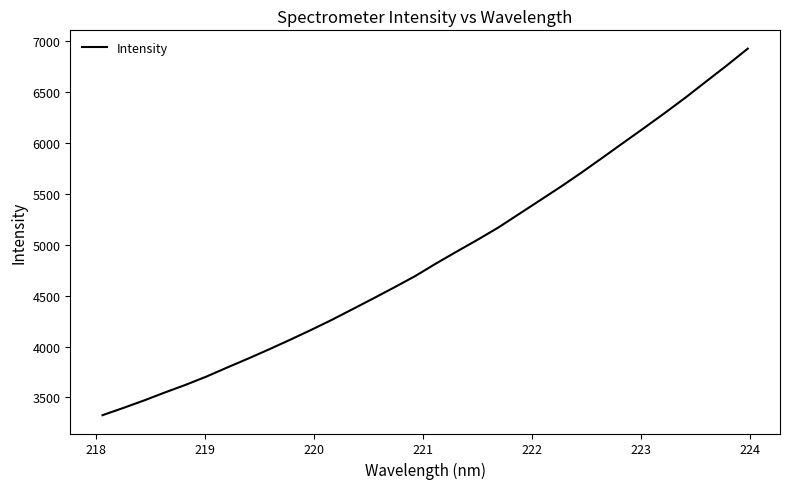

What is the smallest value displayed?

3325.0